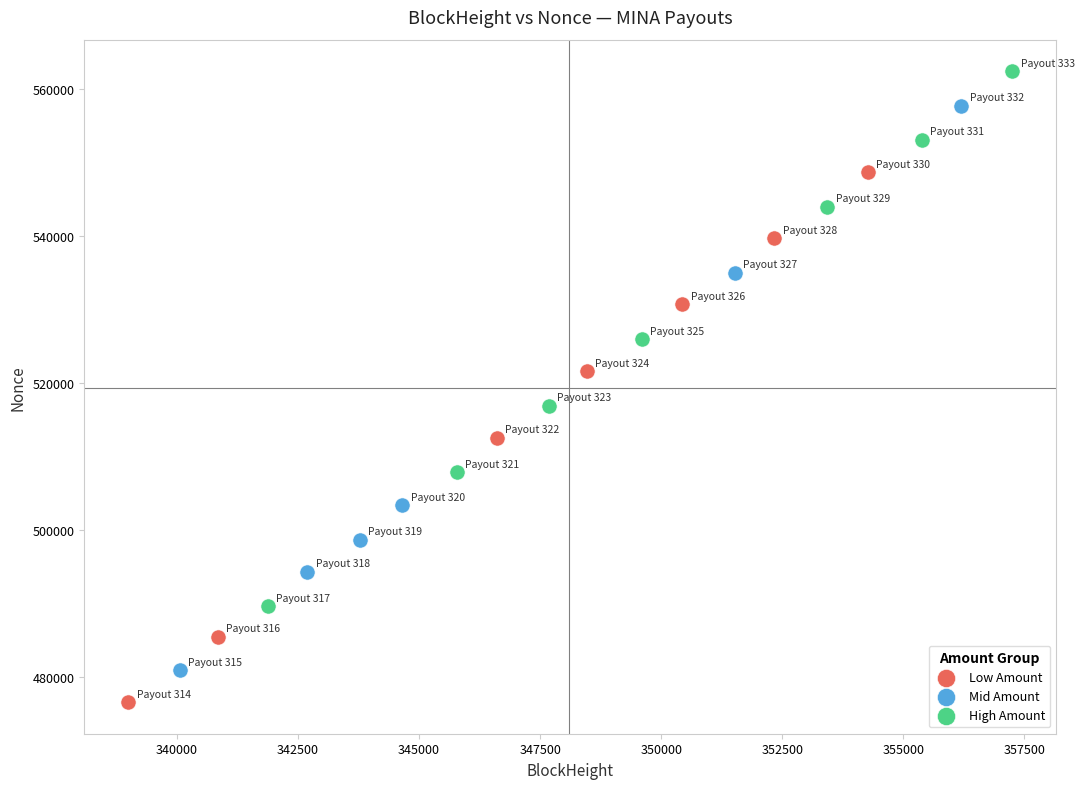

What are all the series names shown in the legend?

Low Amount, Mid Amount, High Amount